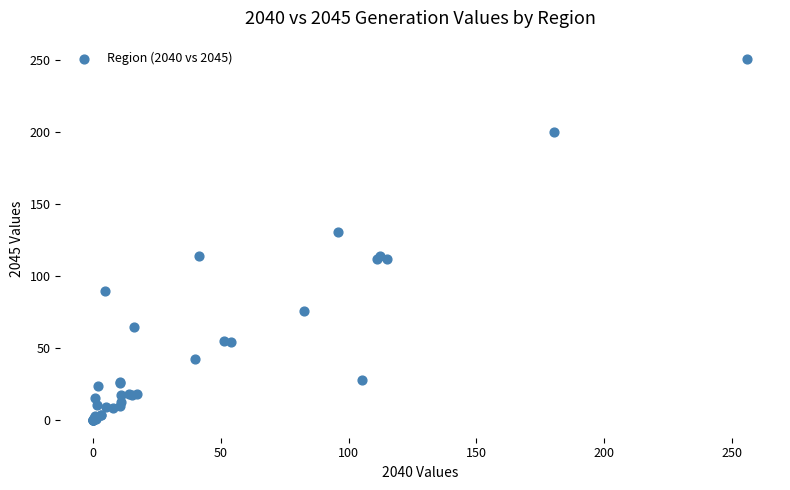

What Y value in the scatter plot is closest to 125?

130.7